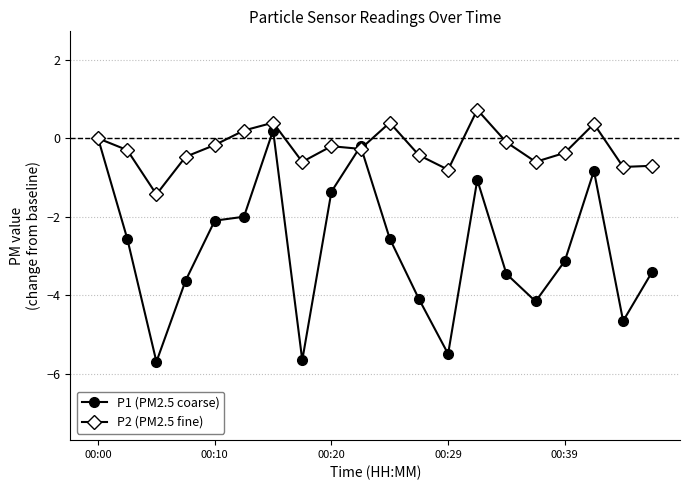

How many series are shown in this chart?

2